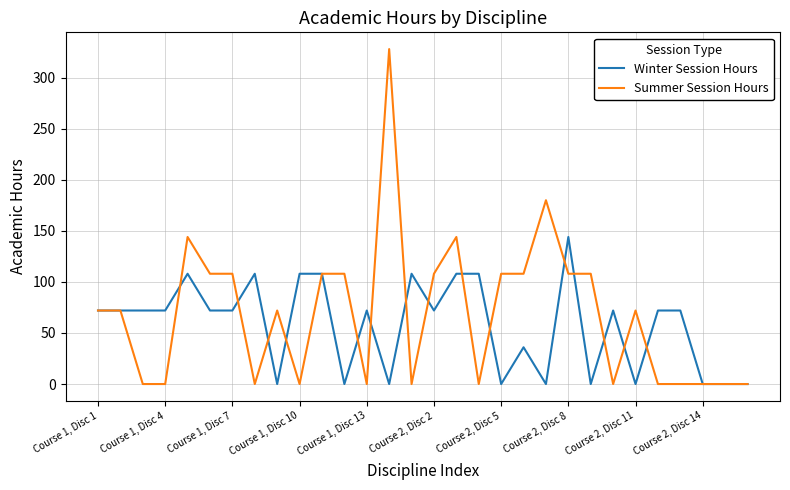

Which series has the widest spread of values?

Summer Session Hours